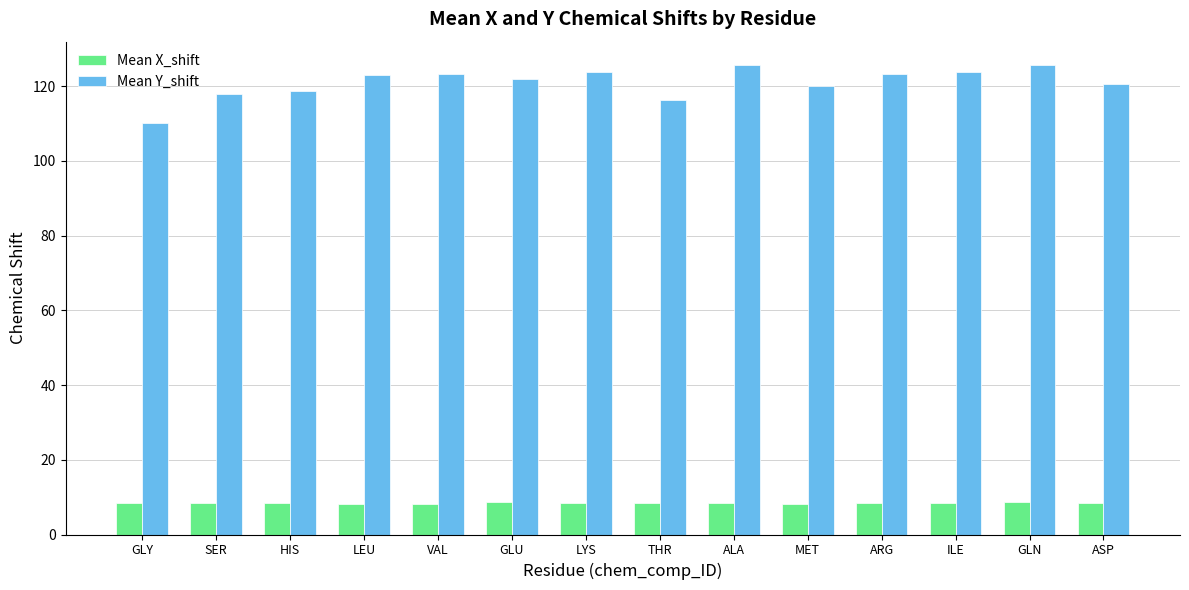

True or false: Mean Y_shift has a value of 125.5 at ALA.

True